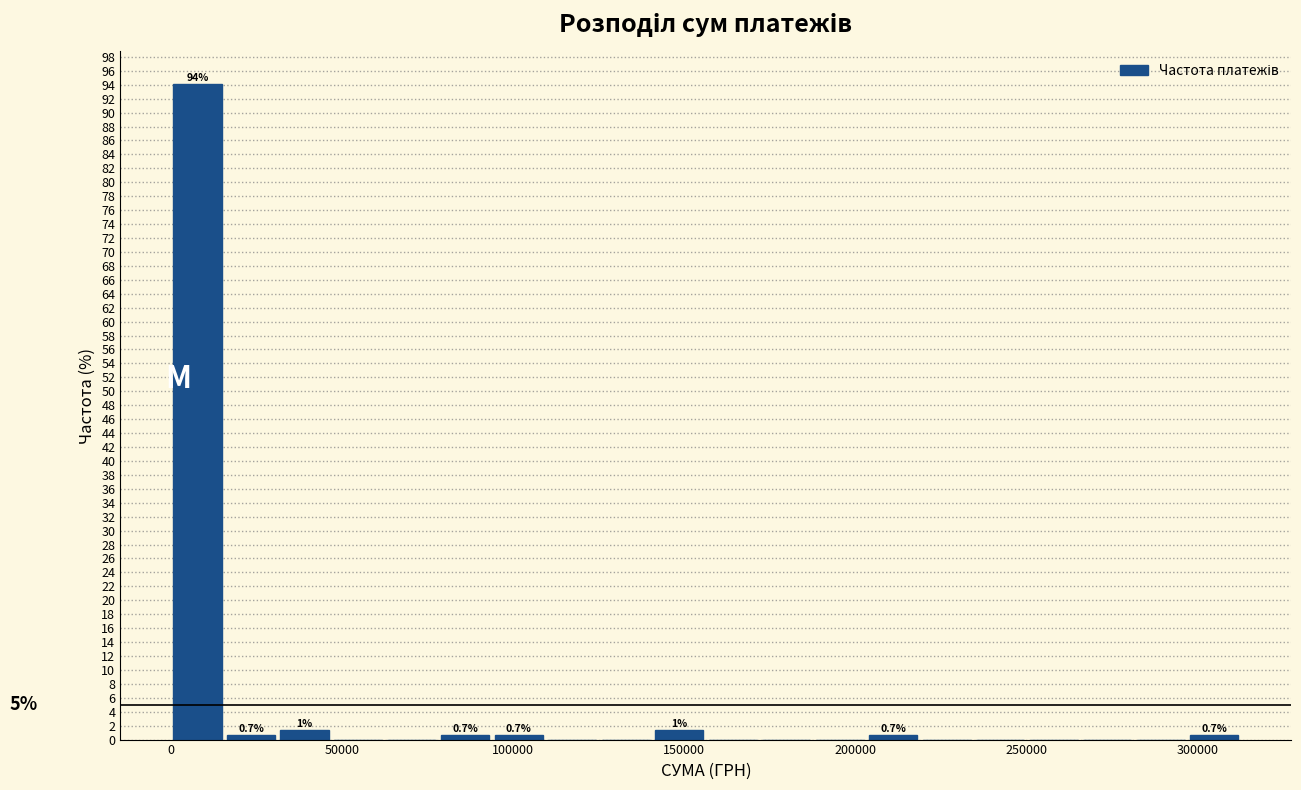

Read against the x-axis, roughly where is the centre of the tallest bar?

10000